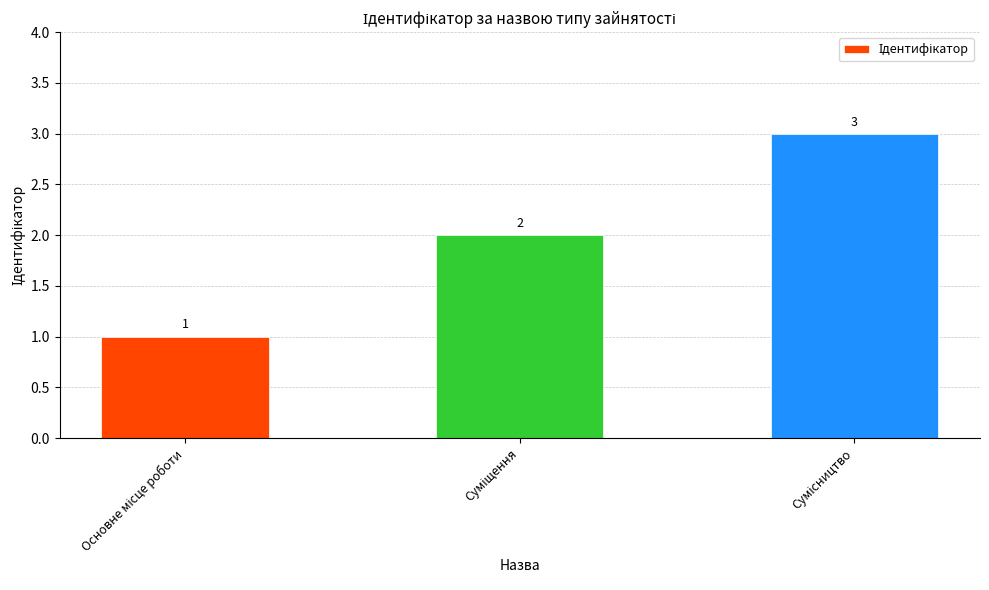

What is the sum of all values?

6